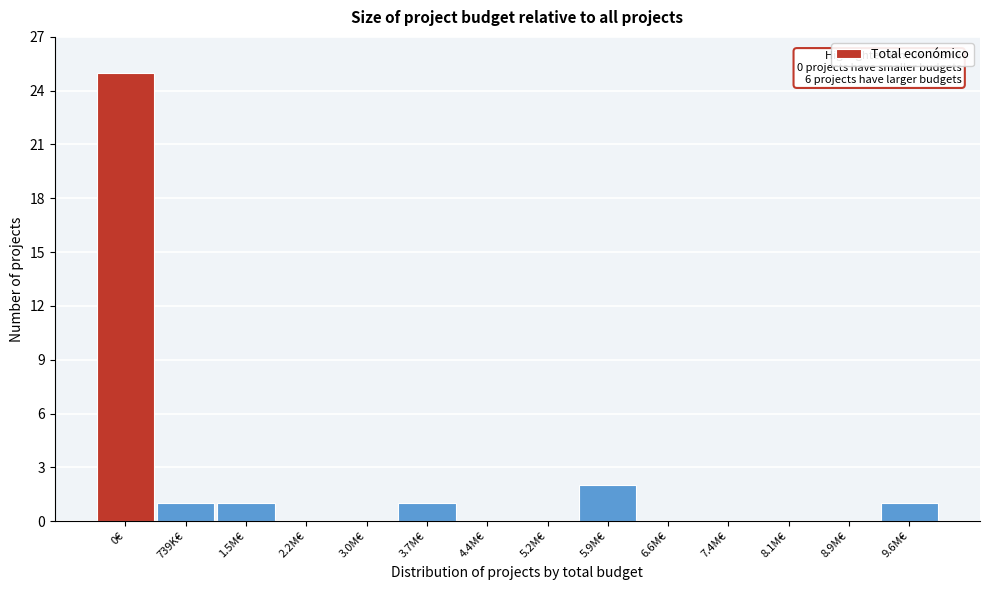

Reading right to left, extract all data points from this chart.

9.6M€=1	8.9M€=0	8.1M€=0	7.4M€=0	6.6M€=0	5.9M€=2	5.2M€=0	4.4M€=0	3.7M€=1	3.0M€=0	2.2M€=0	1.5M€=1	739K€=1	0€=25